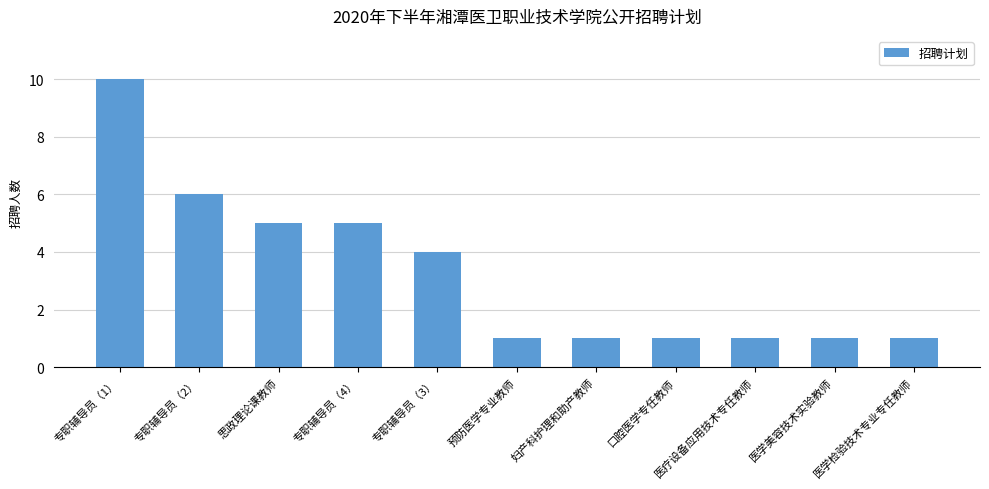

What is the ratio of the value at 口腔医学专任教师 to the value at 医疗设备应用技术专任教师?

1.0